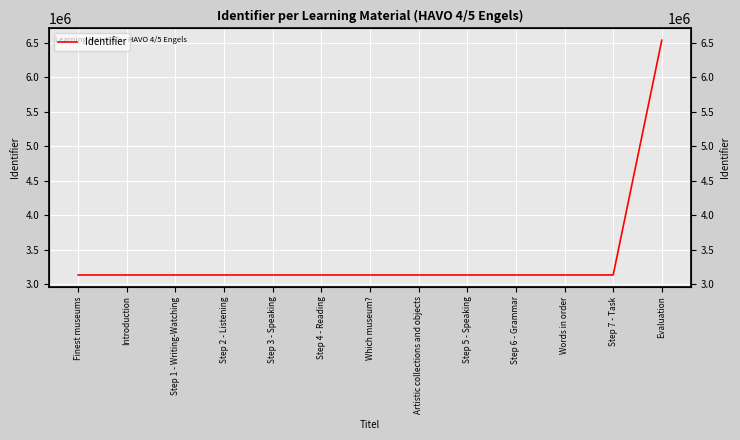

List the labels in order of value, smallest first.

Finest museums, Introduction, Step 1 - Writing-Watching, Step 2 - Listening, Step 3 - Speaking, Step 4 - Reading, Which museum?, Artistic collections and objects, Step 5 - Speaking, Step 6 - Grammar, Words in order, Step 7 - Task, Evaluation